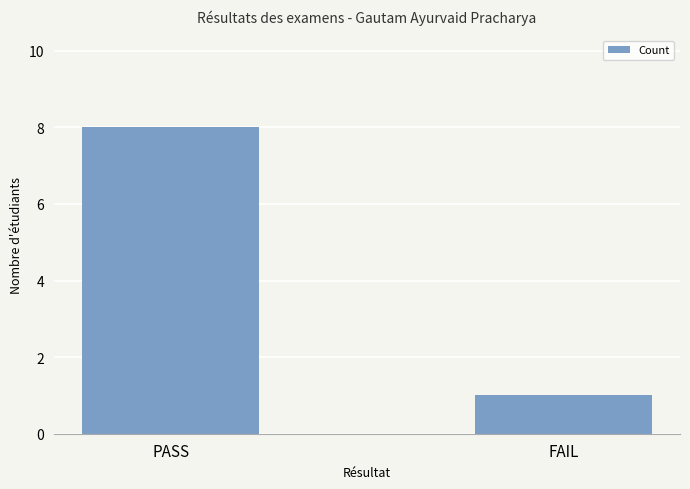

What is the difference between the values at FAIL and PASS?

7